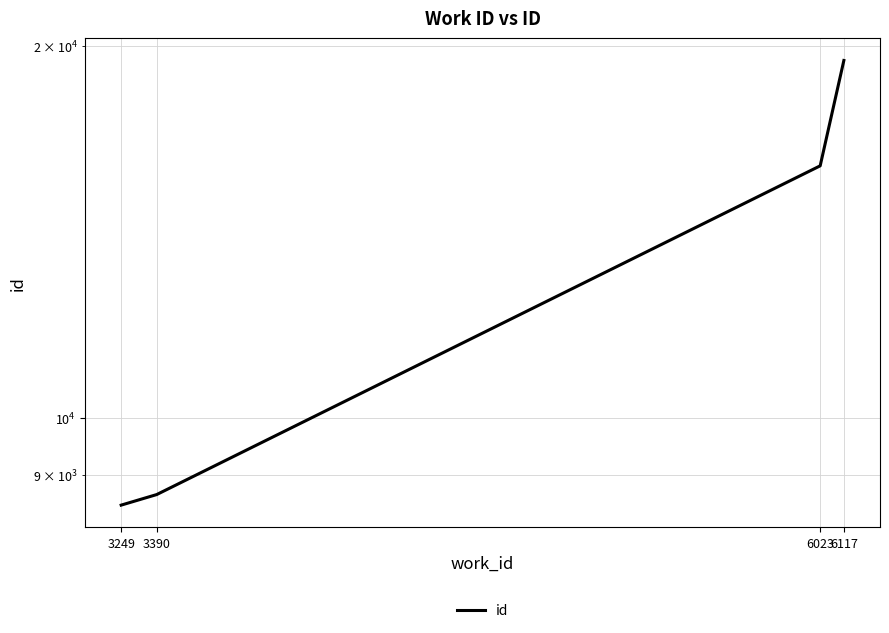

What is the maximum value shown in the chart?

19465